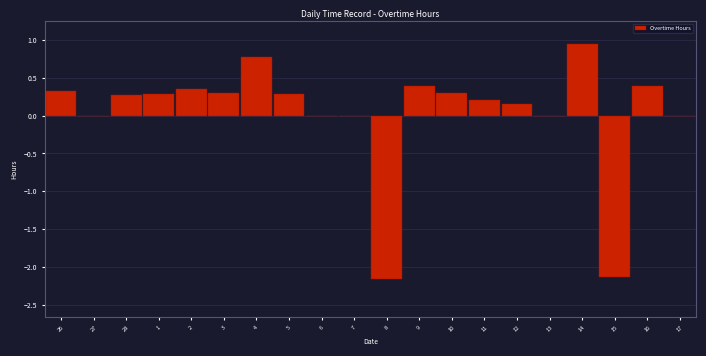

What value does the data have at 9?

0.4